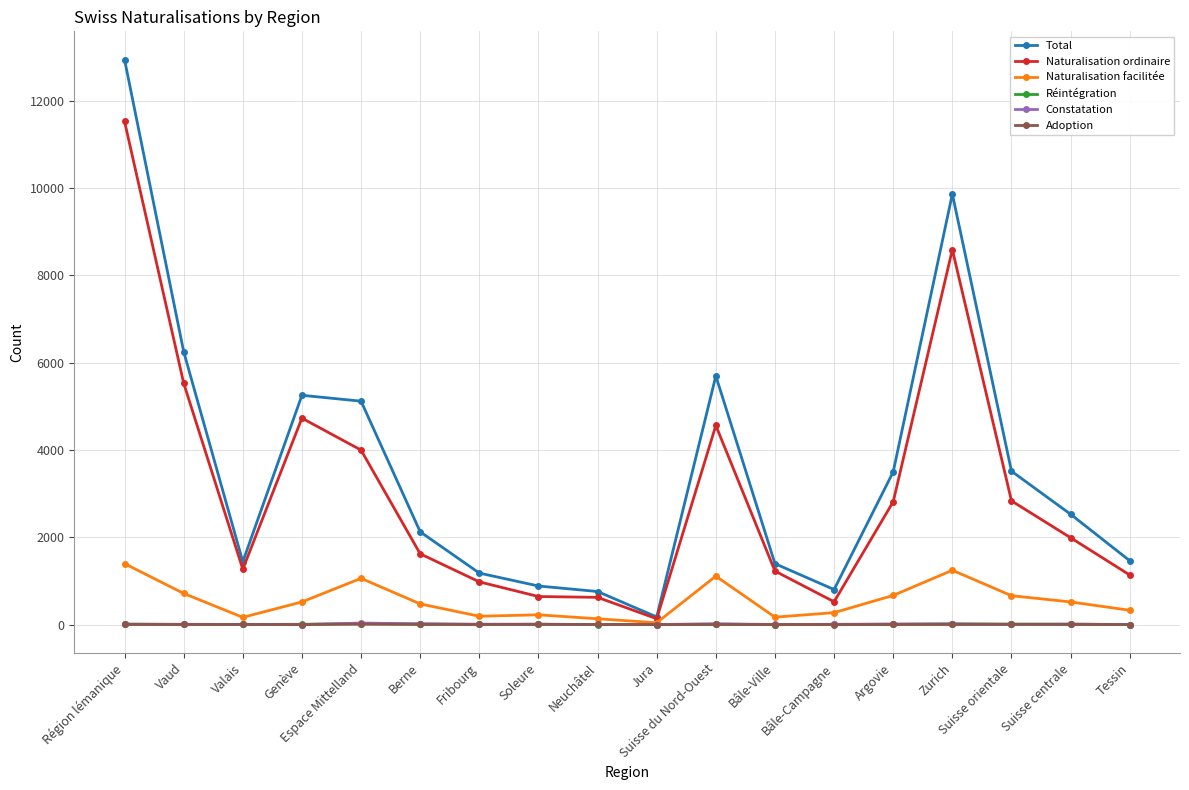

What is the sum of the Total values at Suisse du Nord-Ouest and Berne?

7821